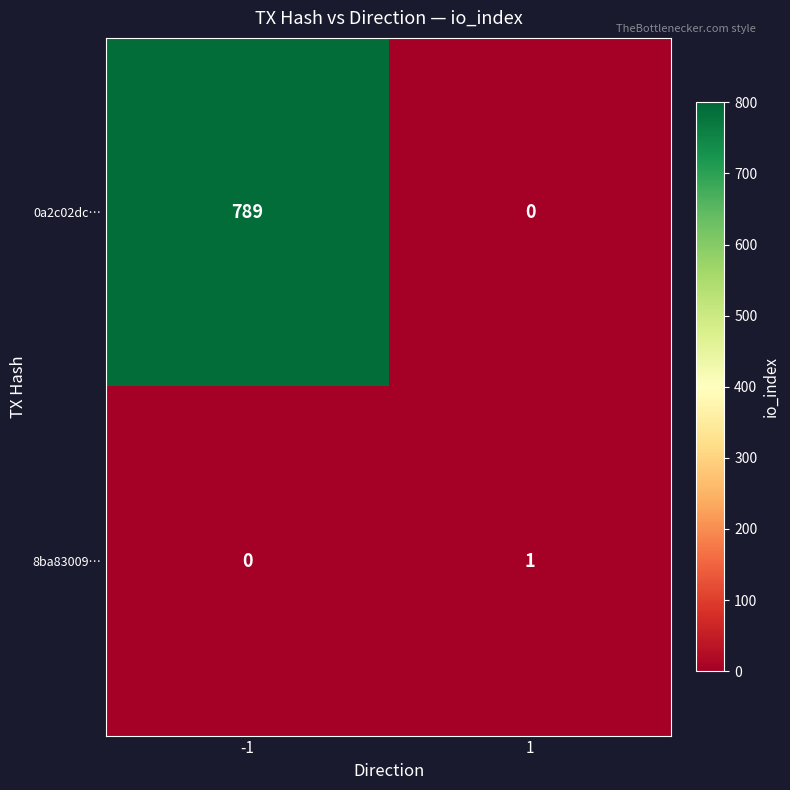

Rank the series at 1 from lowest to highest value.

0a2c02dc…, 8ba83009…